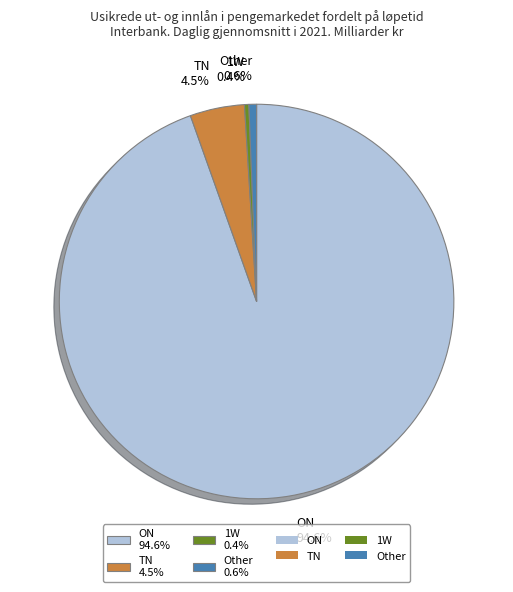

Is there any slice that represents more than half of the pie?

Yes